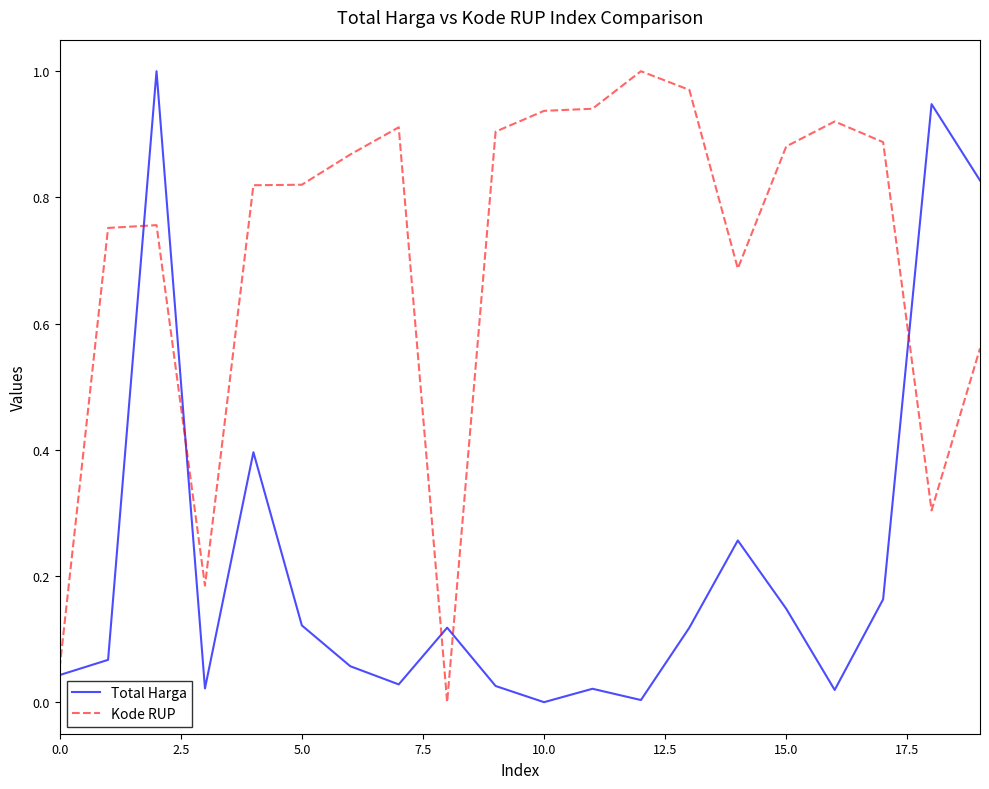

In Total Harga, how many points are lower than both neighbors (excluding endpoints)?

5